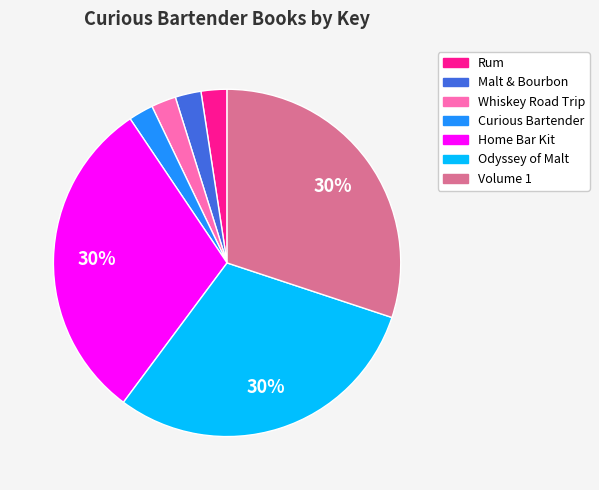

To the nearest percent, what portion does Rum represent?

2%